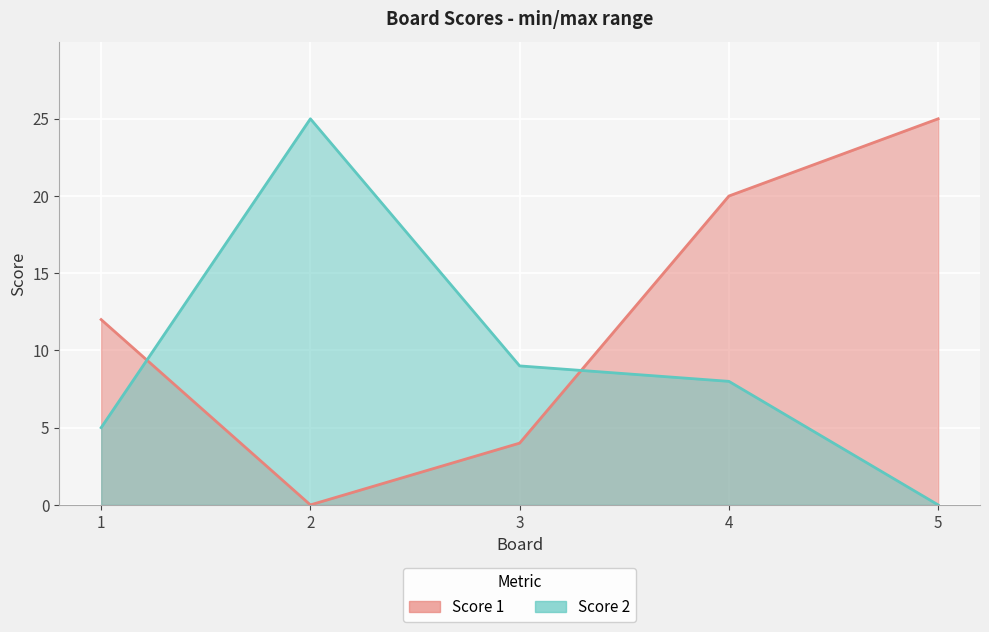

Which label corresponds to the largest value in the chart?

5